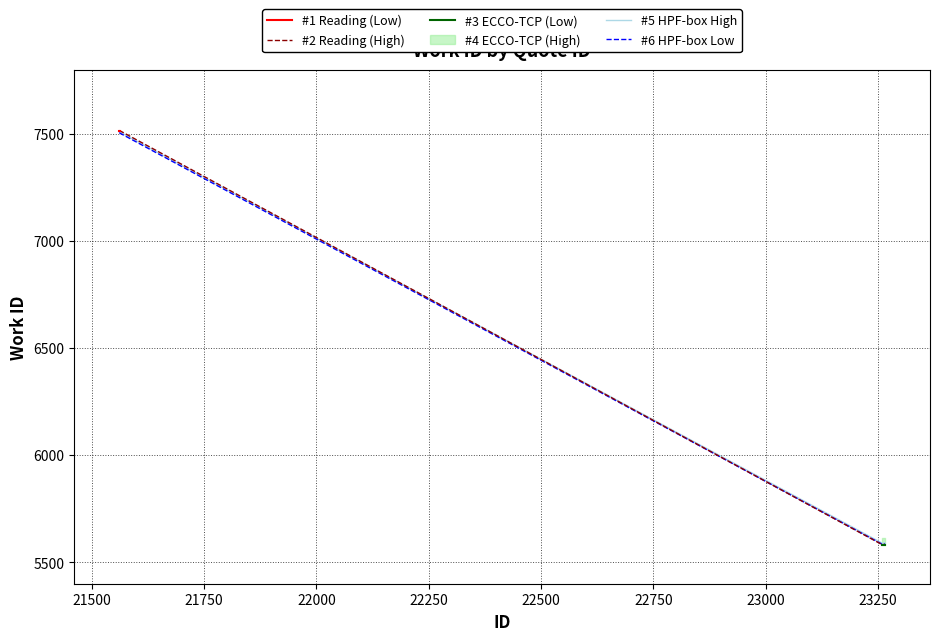

What is the average value?

5970